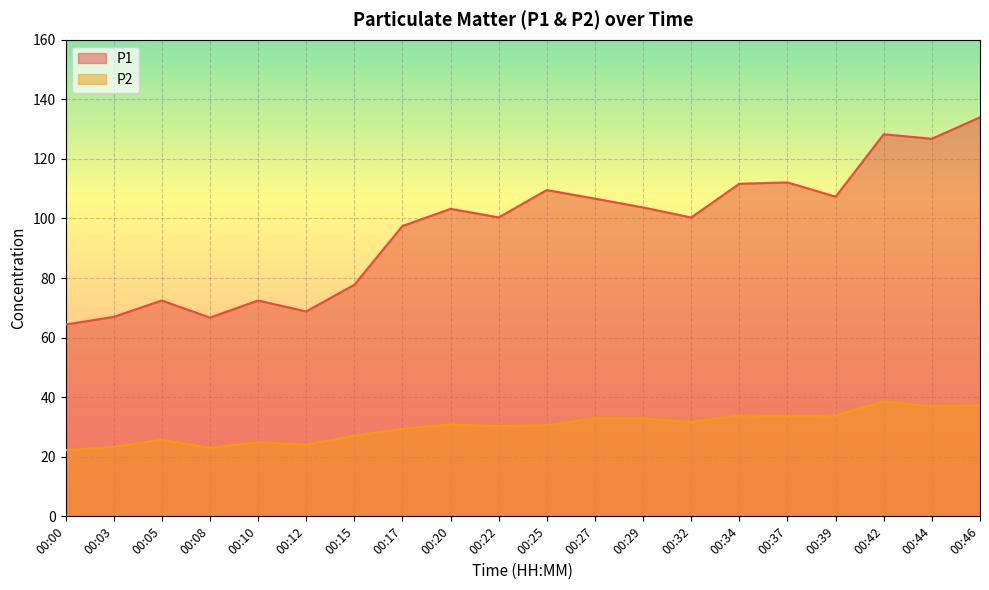

How many interior local valleys does the P1 series have?

6